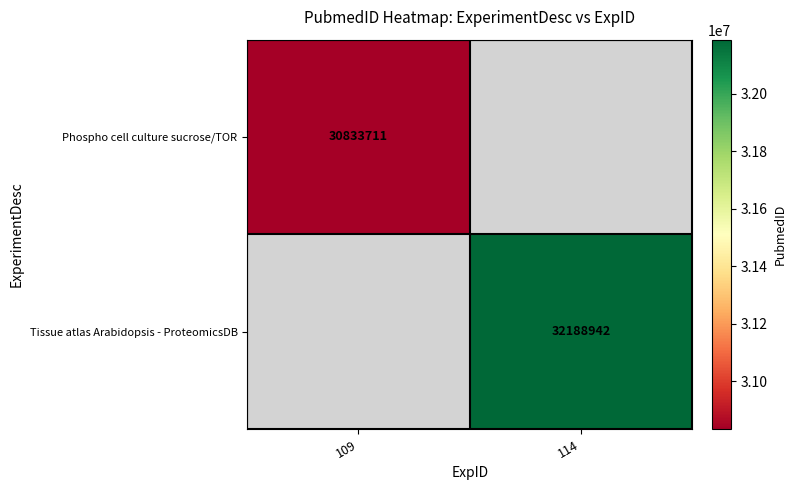

Is it true that Tissue atlas Arabidopsis - ProteomicsDB equals 50669645 at 114?

False